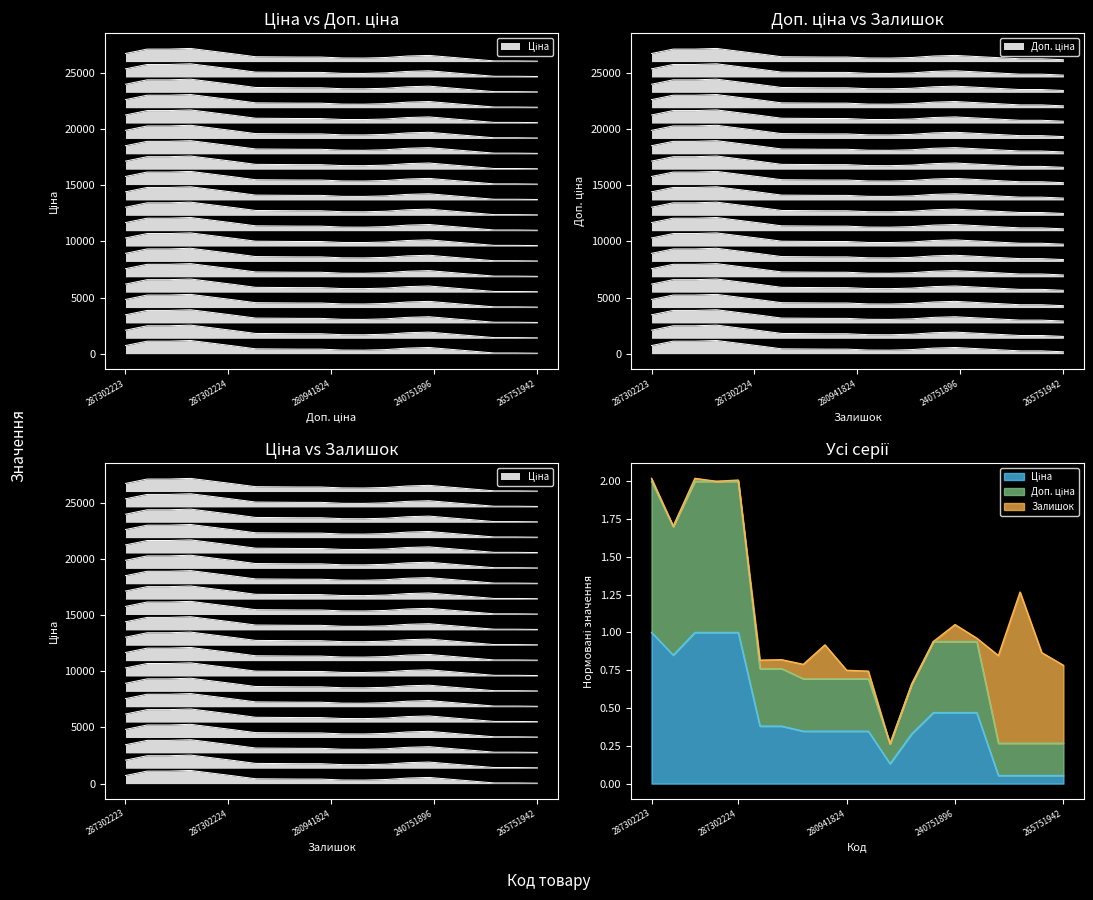

True or false: Доп. ціна and Ціна intersect in this chart.

False